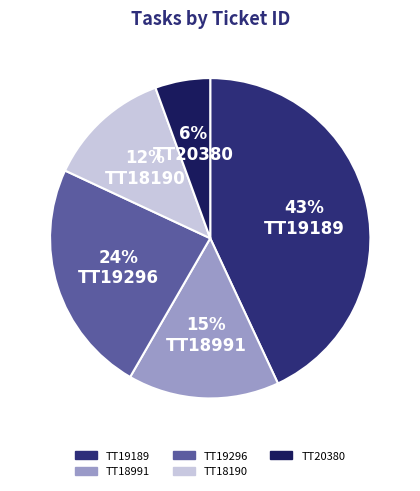

What is the smallest slice in the pie chart?

TT20380